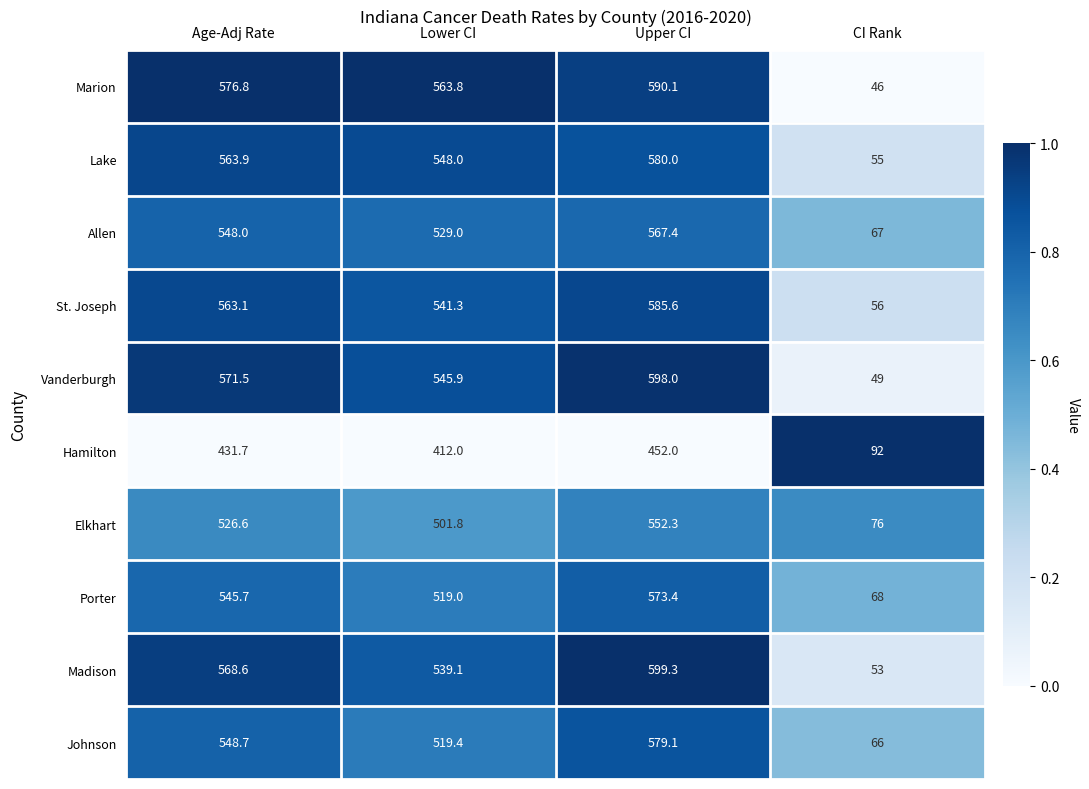

What is the sum of all Porter values?

1706.1